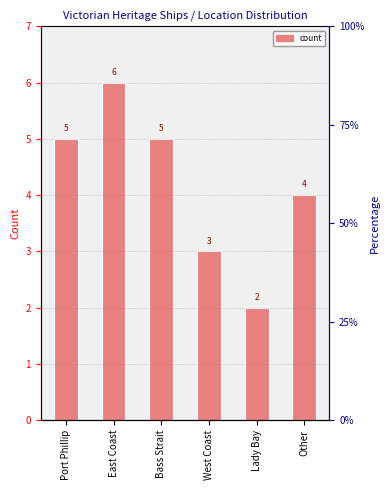

What is the difference between the maximum and minimum values?

4